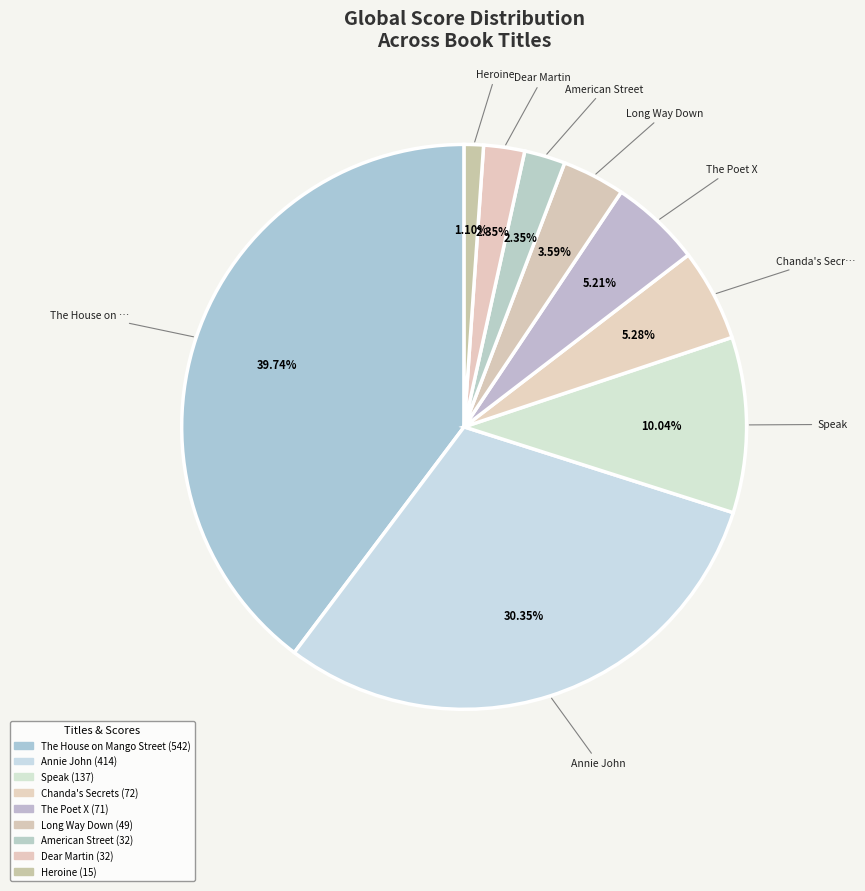

Count the number of slices in the pie.

9